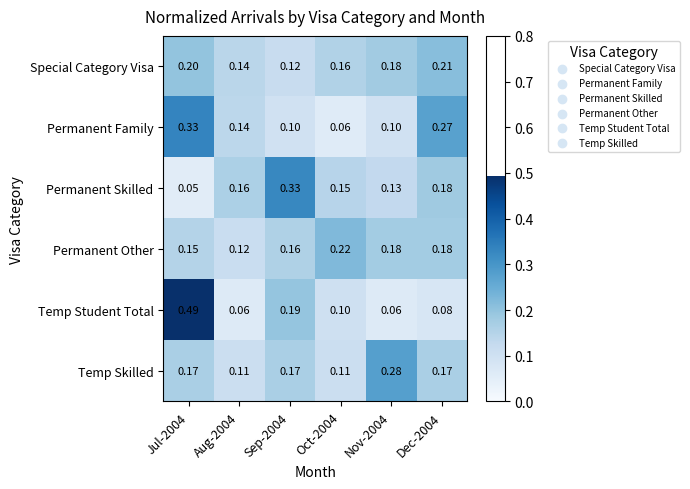

Rank the series at Sep-2004 from lowest to highest value.

Permanent Family, Special Category Visa, Permanent Other, Temp Skilled, Temp Student Total, Permanent Skilled